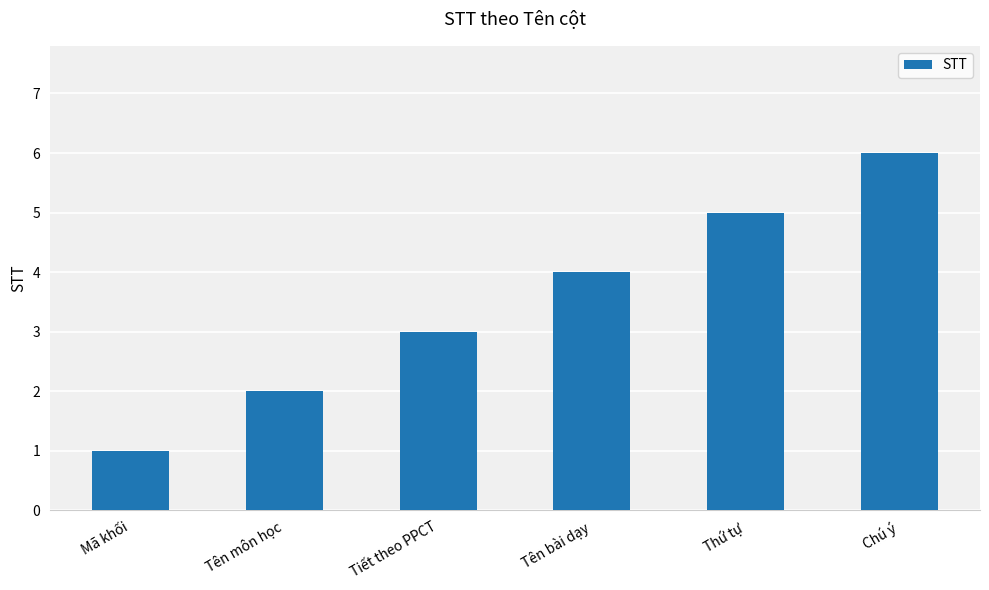

Are the bars grouped side by side (vs. stacked)?

No